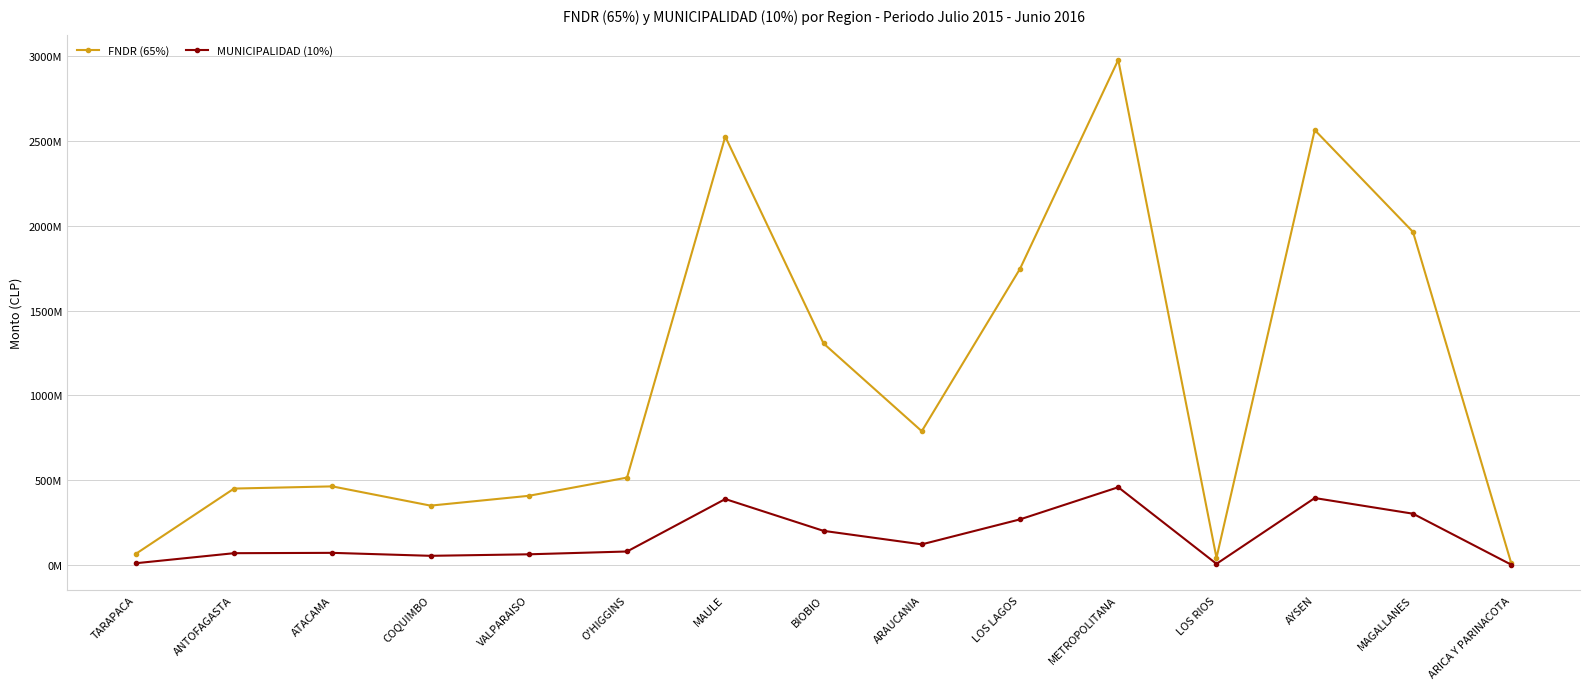

List the series in order of their overall mean, lowest first.

MUNICIPALIDAD (10%), FNDR (65%)